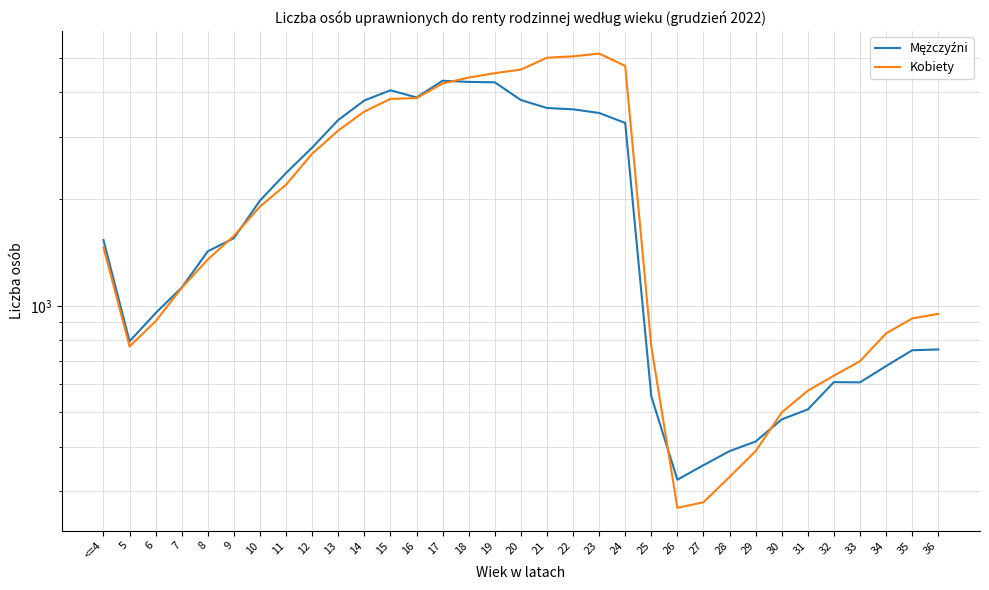

The value of Mężczyźni at 14 is 3797. True or false?

True